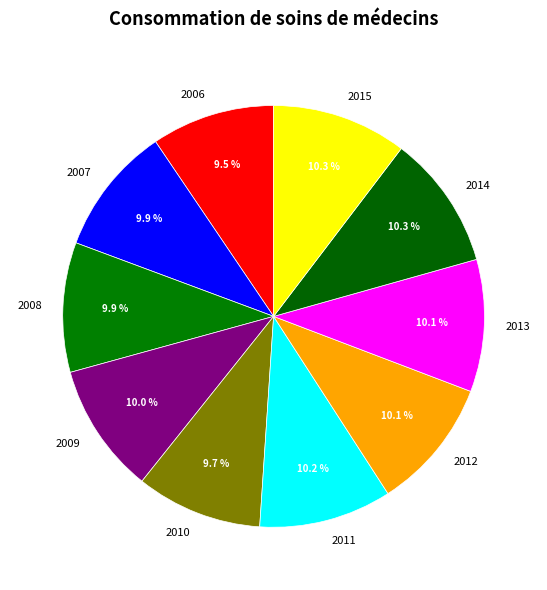

Does 2012 account for over 50% of the chart?

No